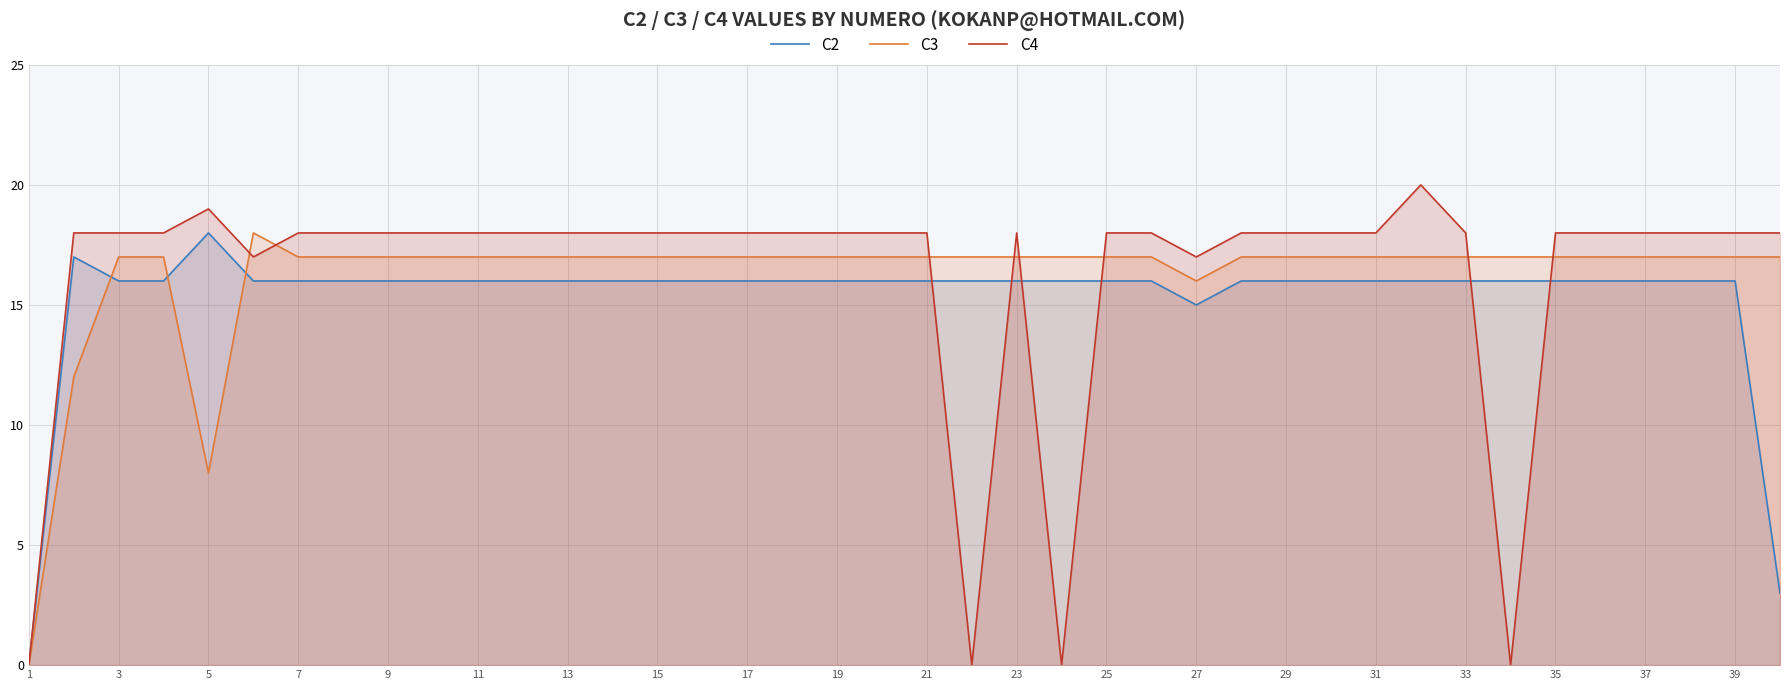

Which category has the lowest value in the C4 series?

1